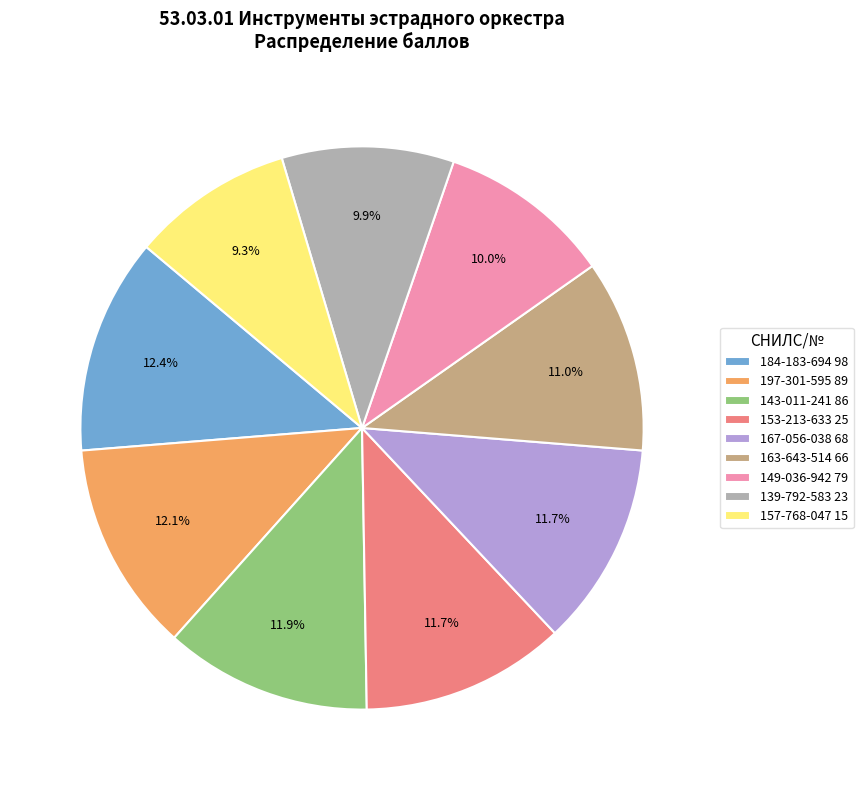

To the nearest percent, what is the combined percentage of 167-056-038 68 and 184-183-694 98?

24%